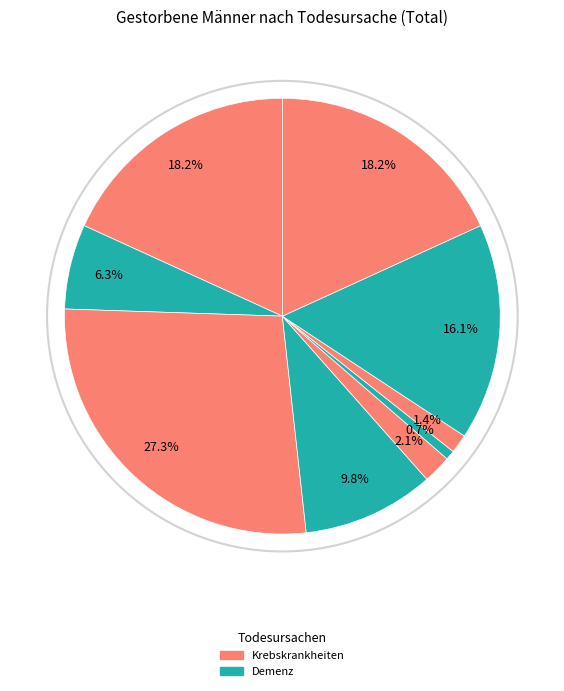

Does any single category account for the majority?

No